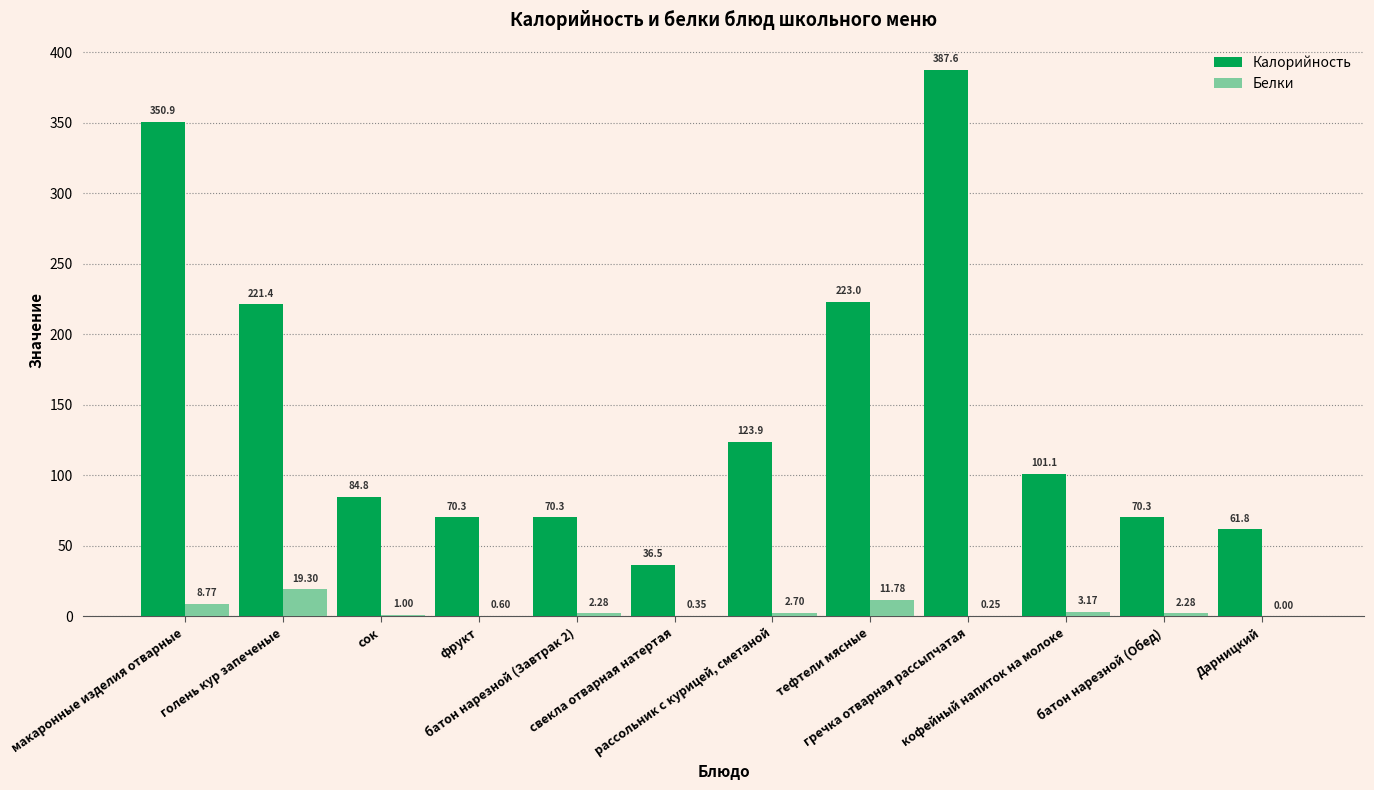

What is the highest value of the Белки series?

19.3